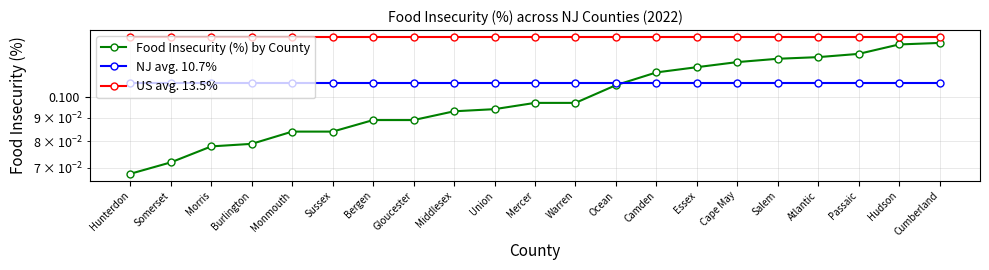

Which series has the largest total across all categories?

US avg. 13.5%